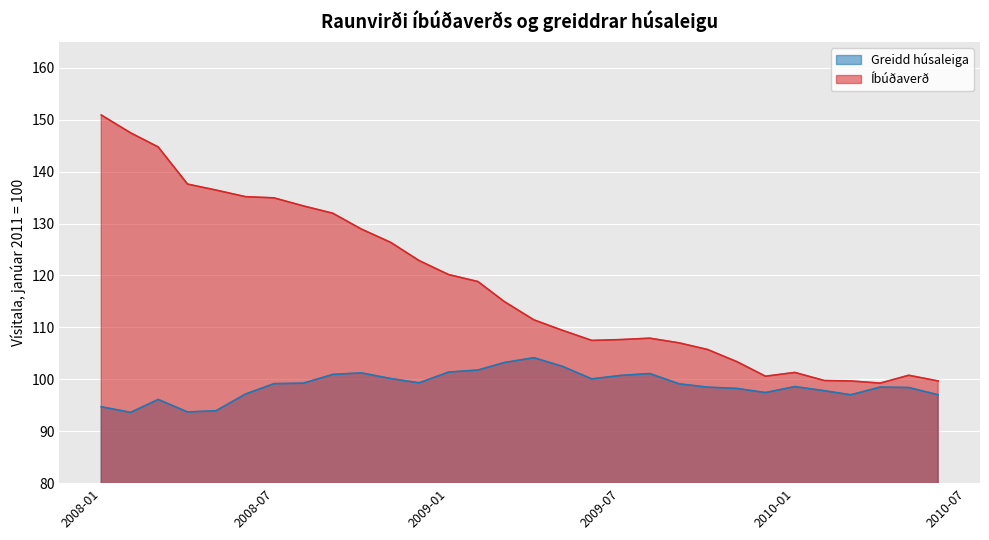

List the series in order of their peak value, highest first.

Íbúðaverð, Greidd húsaleiga